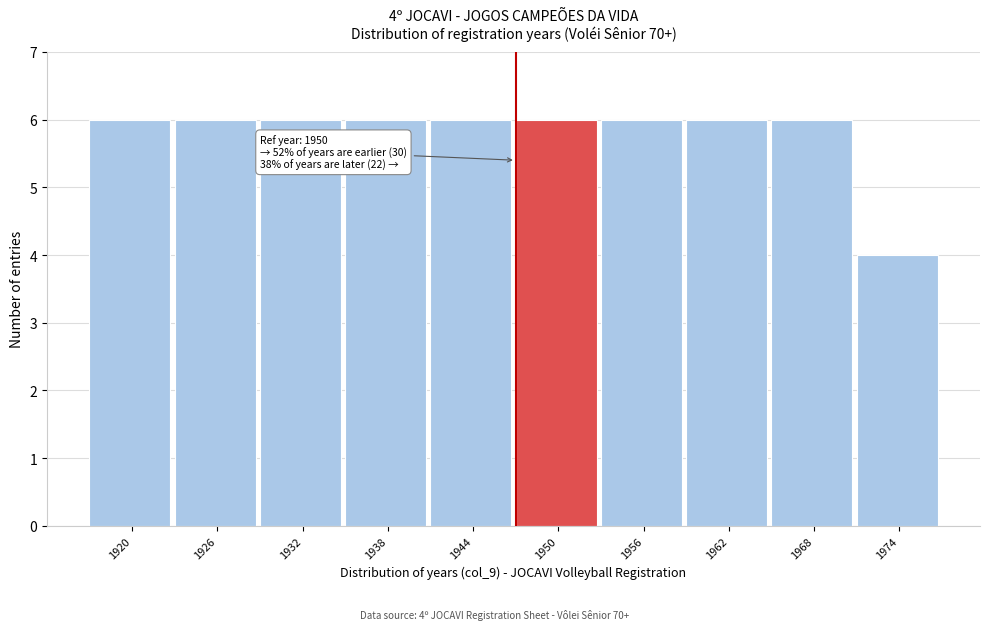

Reading left to right, transcribe all the data shown in this chart.

6	6	6	6	6	6	6	6	6	4